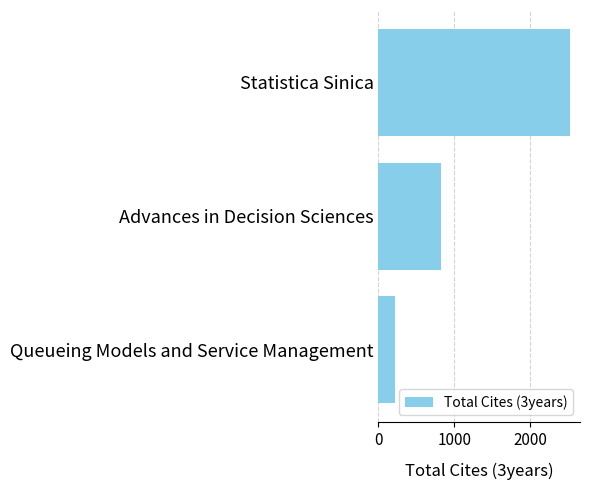

Where is the data nearest to the value 1374?

Advances in Decision Sciences